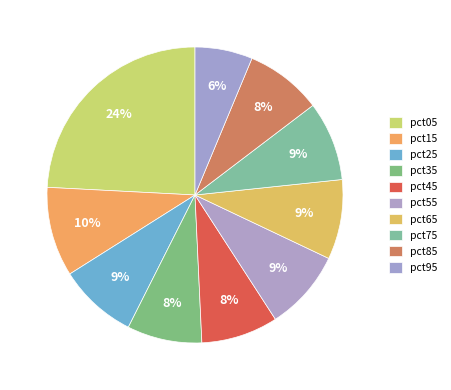

Count the number of slices in the pie.

10